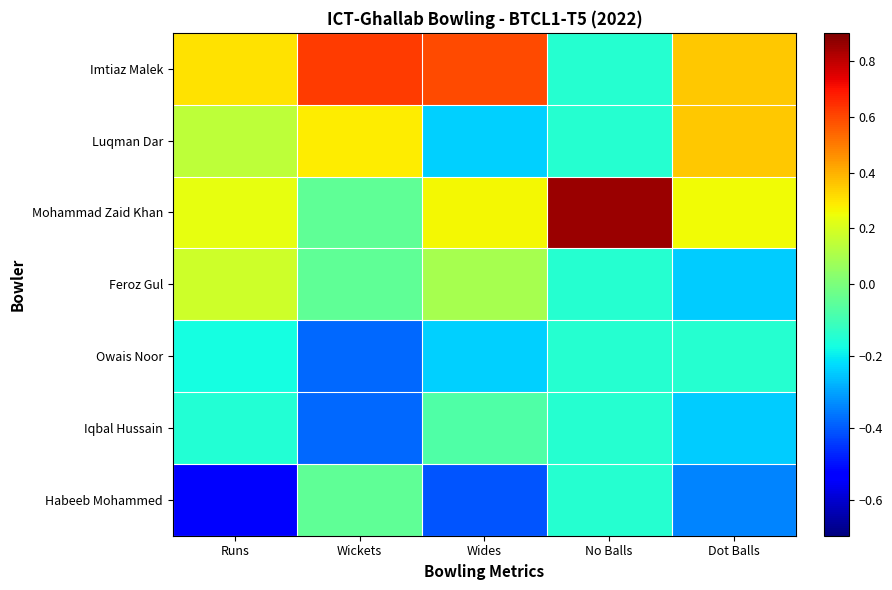

Count the number of categories in the chart.

5